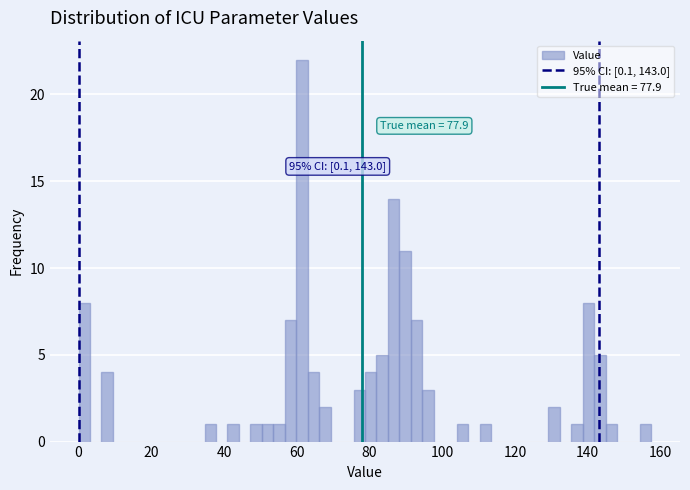

Read against the x-axis, roughly where is the centre of the tallest bar?

62